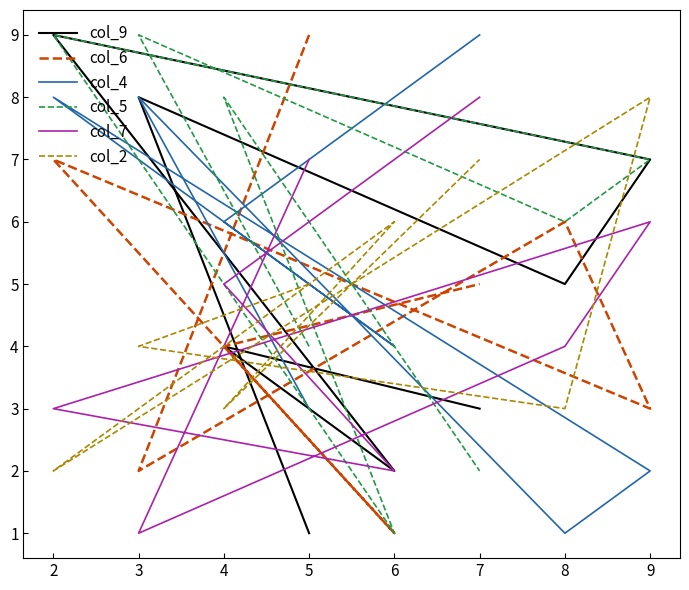

Which series has the largest range (max minus min)?

col_9